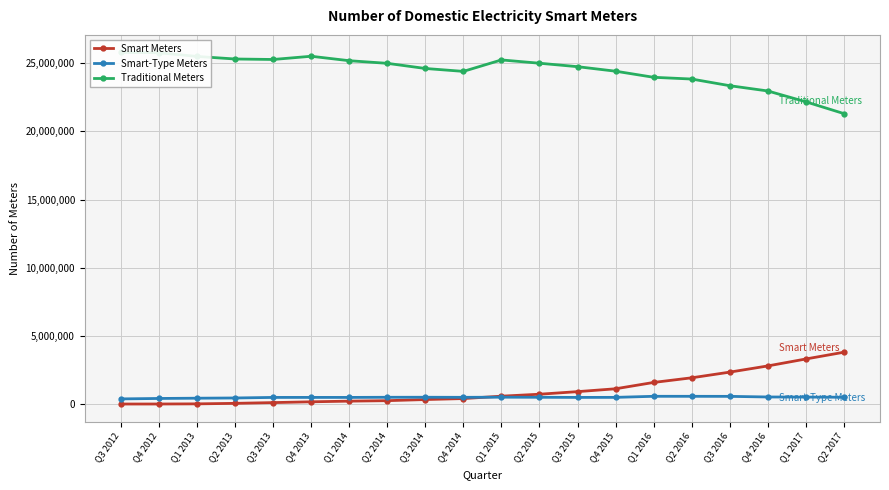

True or false: Smart-Type Meters has more than 0 interior local peaks.

True